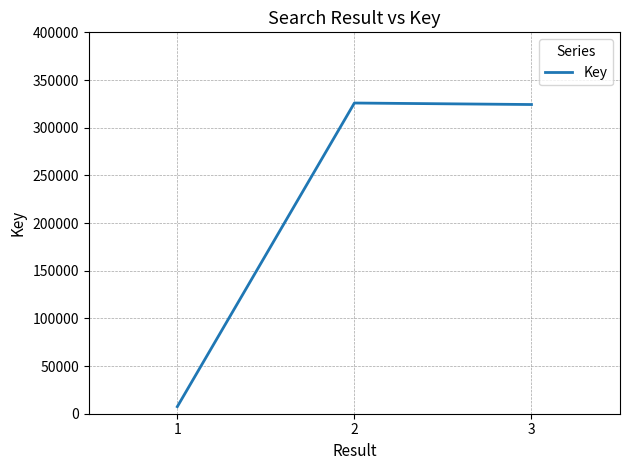

What is the difference between the values at 2 and 3?

1575